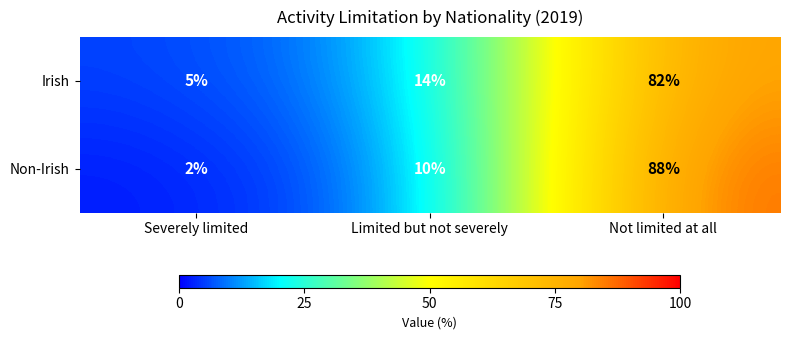

At which label does Irish reach its minimum?

Severely limited